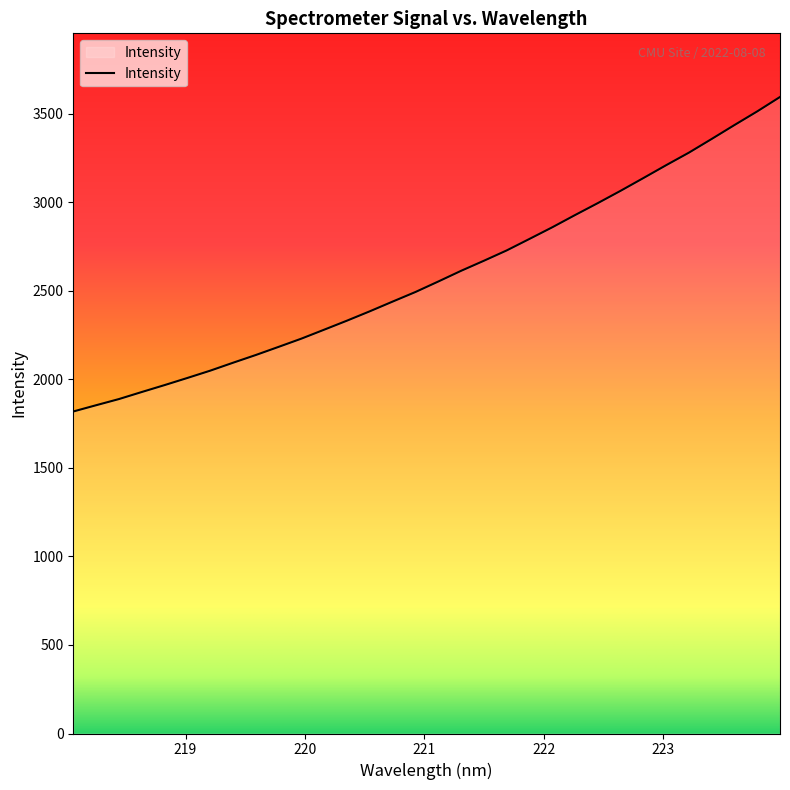

What is the difference between the maximum and minimum values?

1776.1